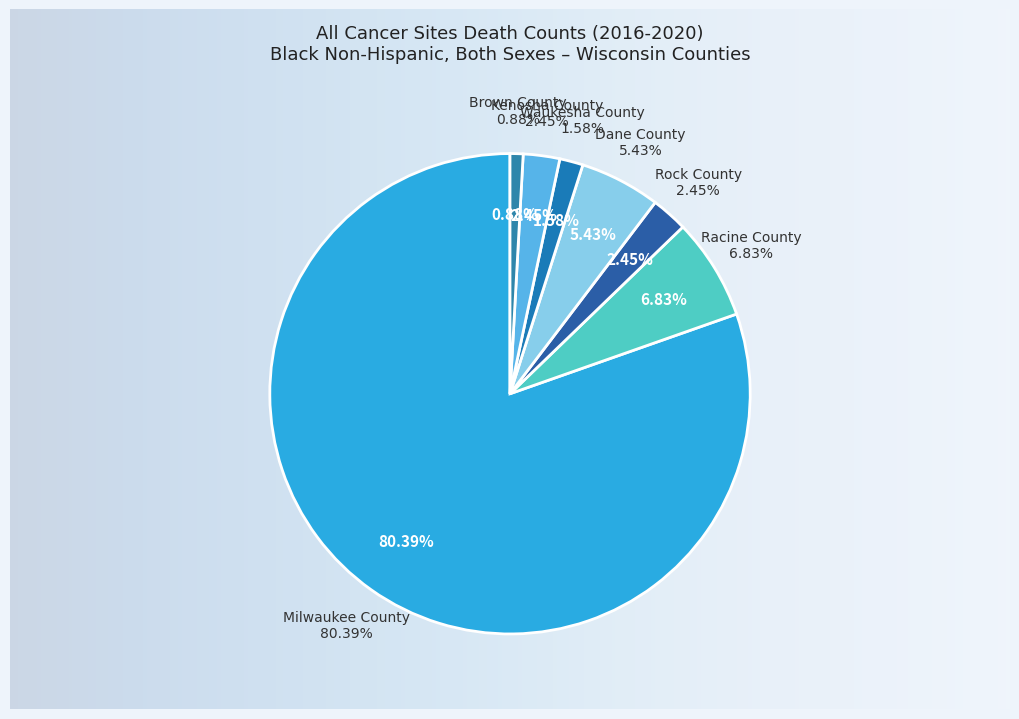

Does Dane County account for over 50% of the chart?

No